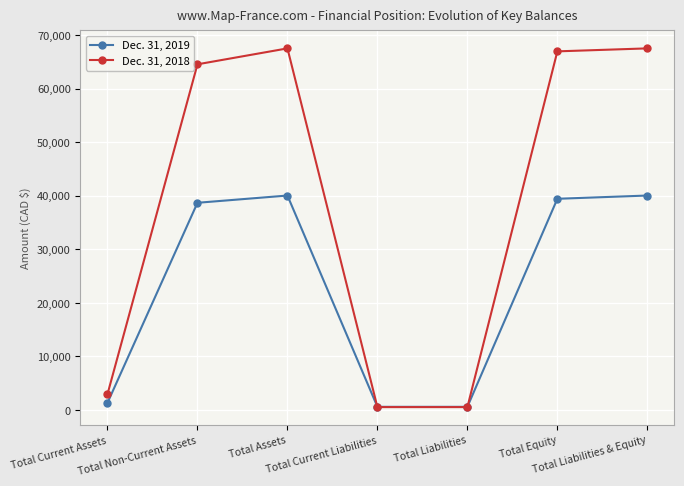

What is the maximum value for Dec. 31, 2018?

67500